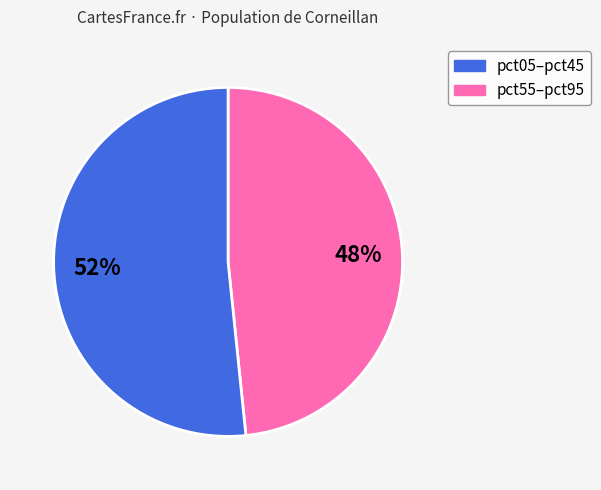

Does any single category account for the majority?

Yes